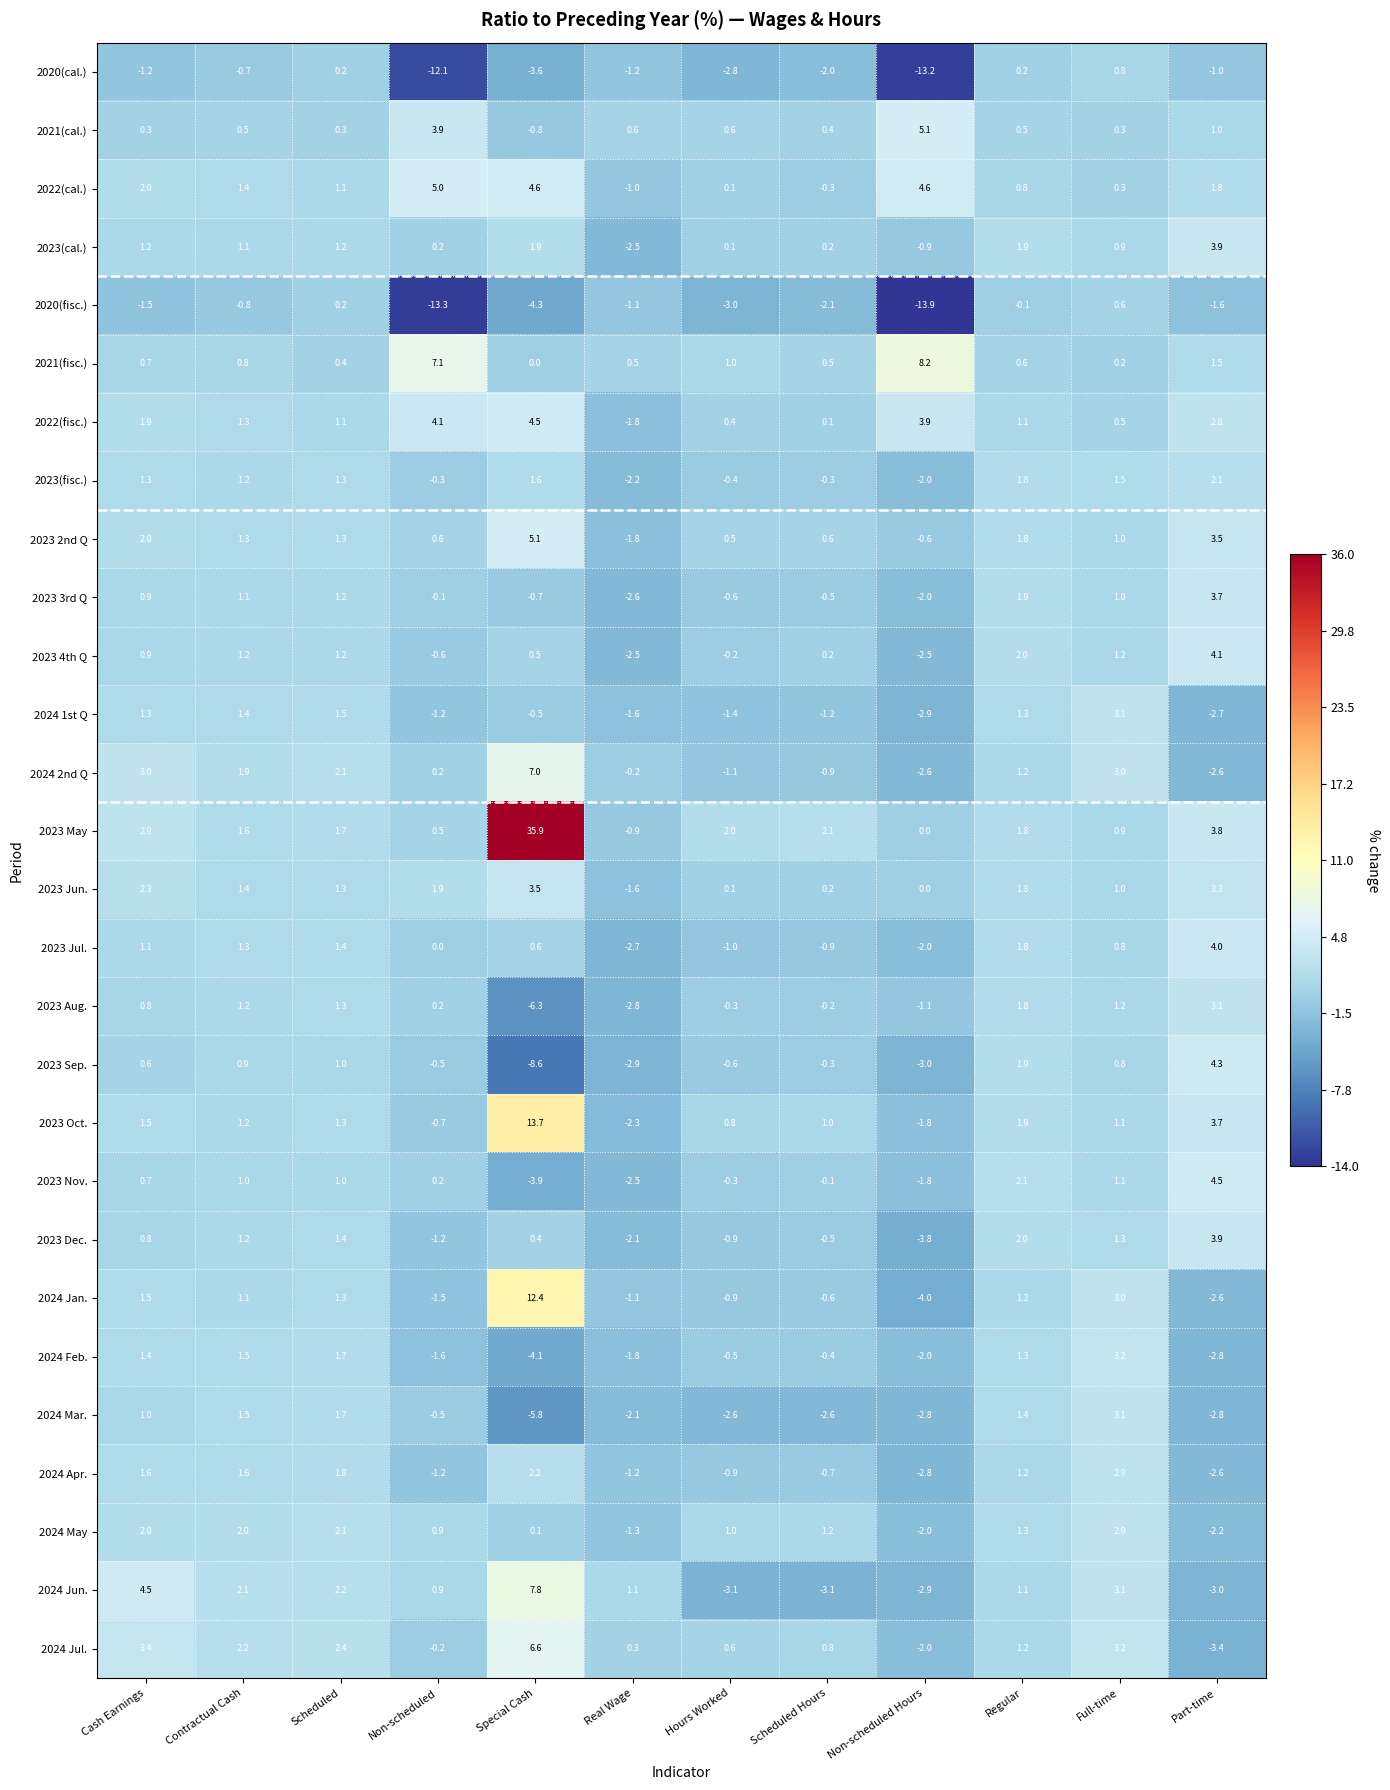

Is it true that 2023 Dec. equals 2.5 at Scheduled?

False